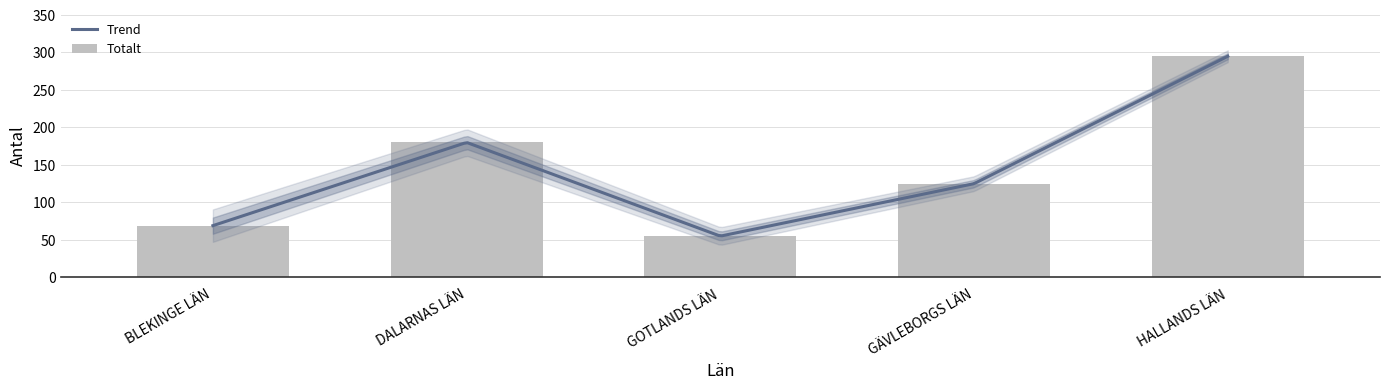

The 123-182 dgr series shows 22 at BLEKINGE LÄN. True or false?

False